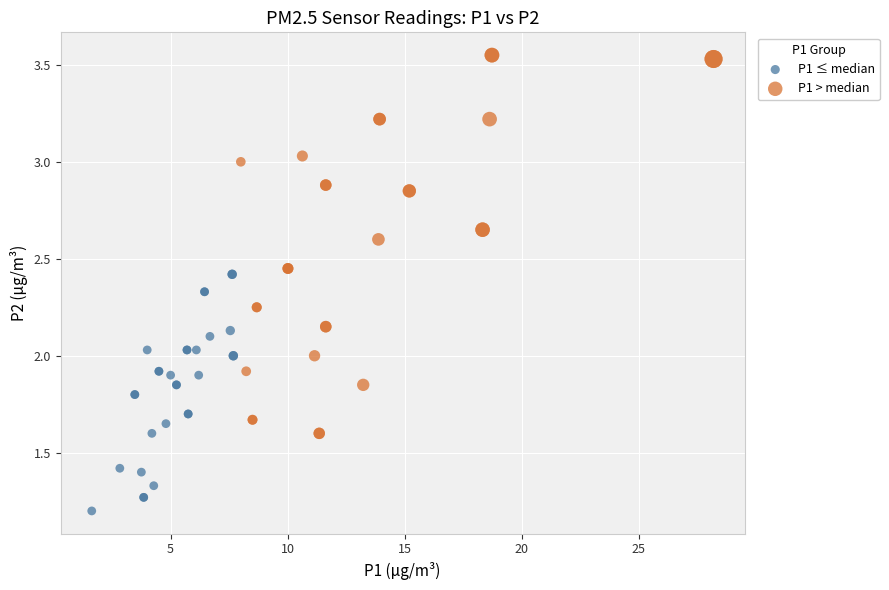

Which series has the largest Y range (max minus min)?

P1 > median